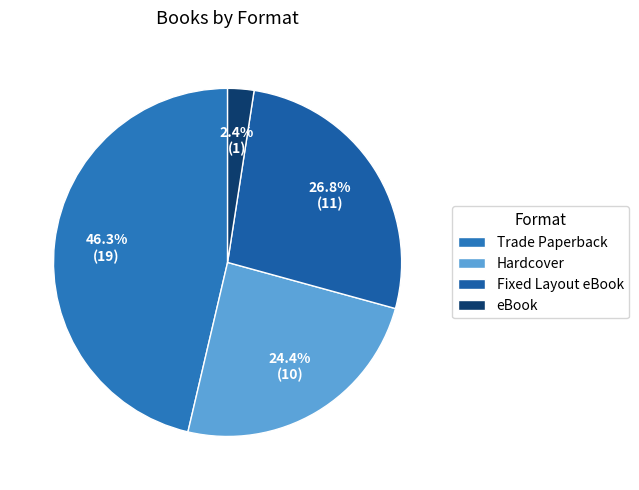

Count the number of slices in the pie.

4